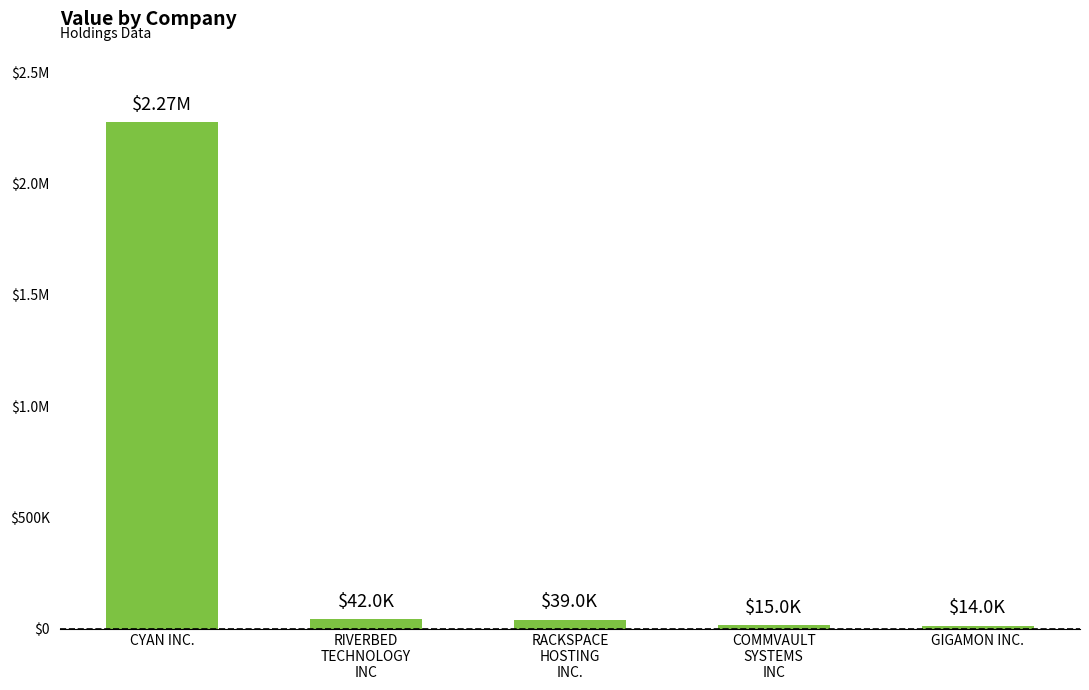

List the labels in order of value, largest first.

CYAN INC., RIVERBED
TECHNOLOGY
INC, RACKSPACE
HOSTING
INC., COMMVAULT
SYSTEMS
INC, GIGAMON INC.